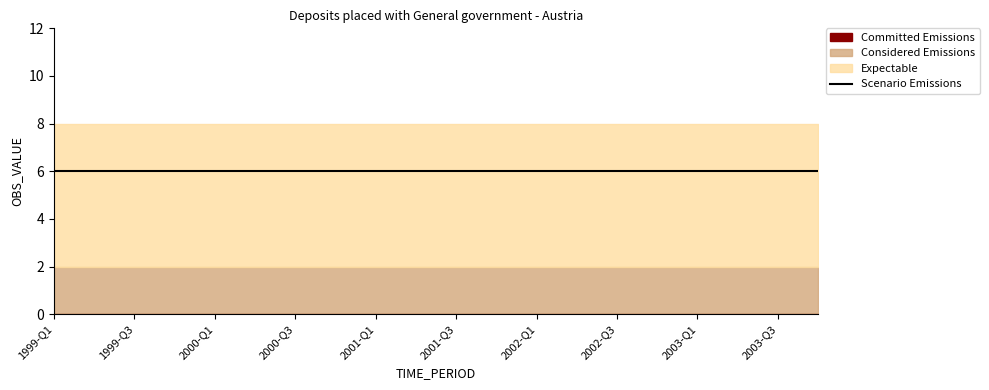

What position from the left is 2003-Q3?

19